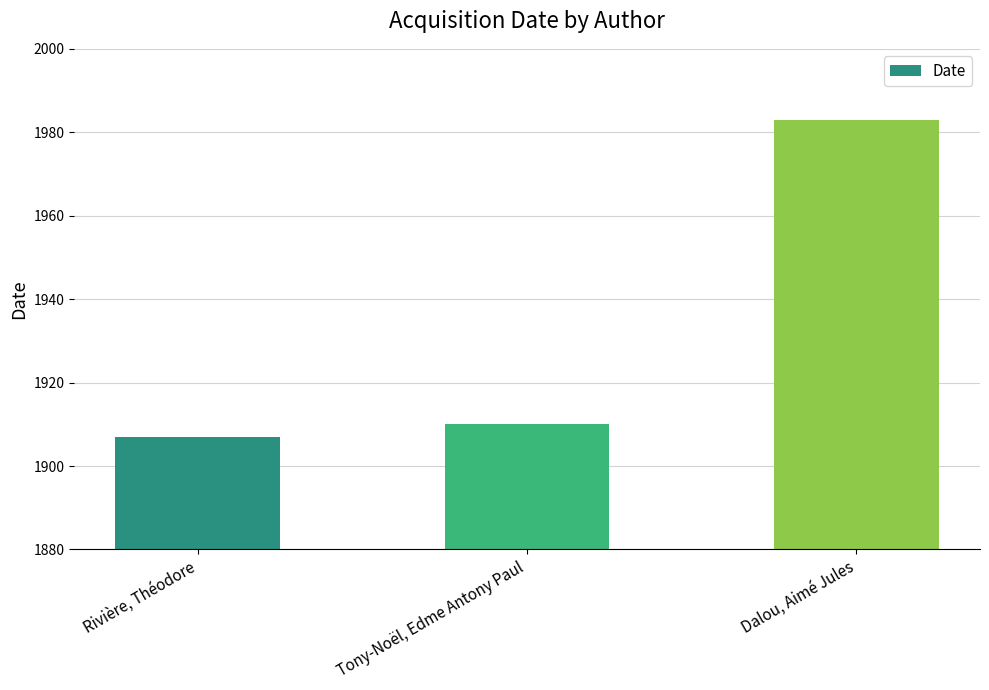

What is the average value?

1933